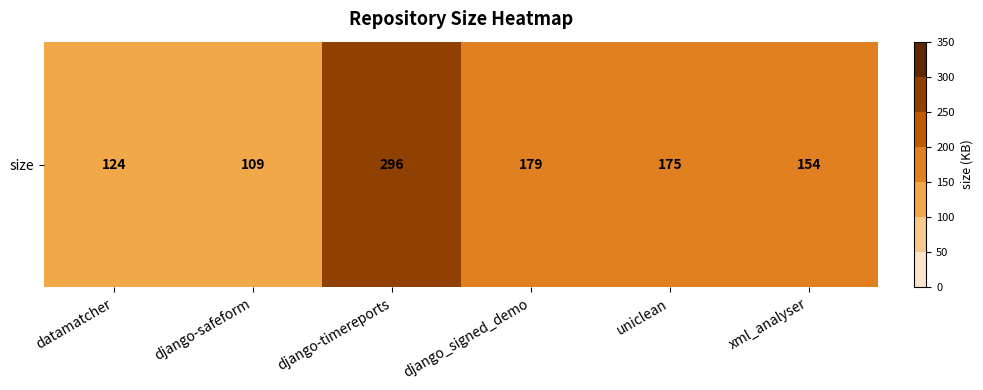

Read the value at django_signed_demo, to the nearest 10.

180